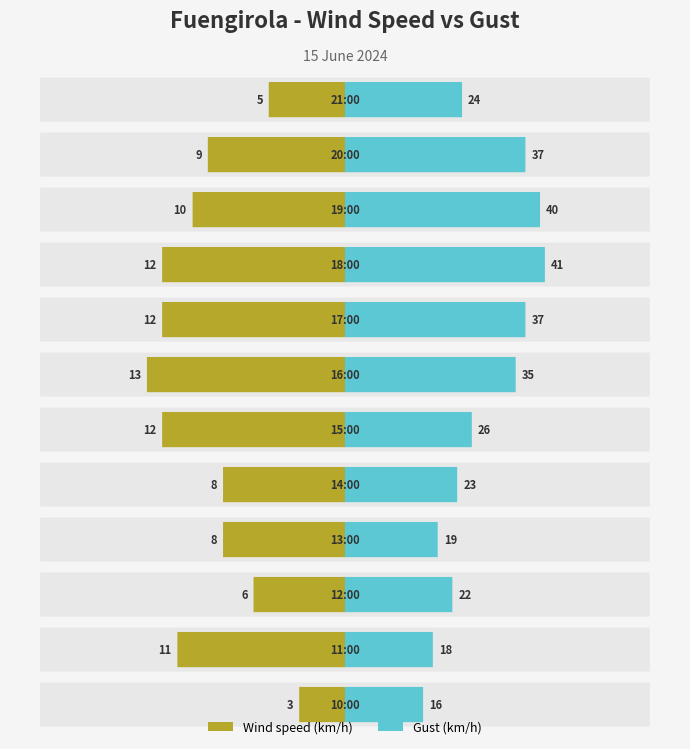

Reading left to right, extract all data points from this chart.

Wind speed (km/h): 21:00=5	20:00=9	19:00=10	18:00=12	17:00=12	16:00=13	15:00=12	14:00=8	13:00=8	12:00=6	11:00=11	10:00=3
Gust (km/h): 21:00=24	20:00=37	19:00=40	18:00=41	17:00=37	16:00=35	15:00=26	14:00=23	13:00=19	12:00=22	11:00=18	10:00=16